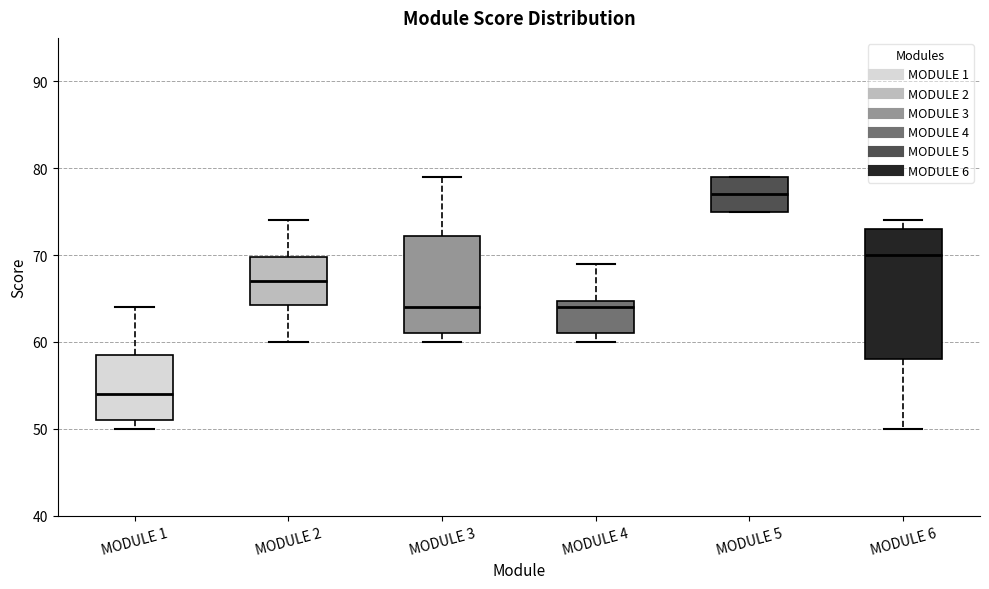

Which box has the highest median line?

MODULE 5